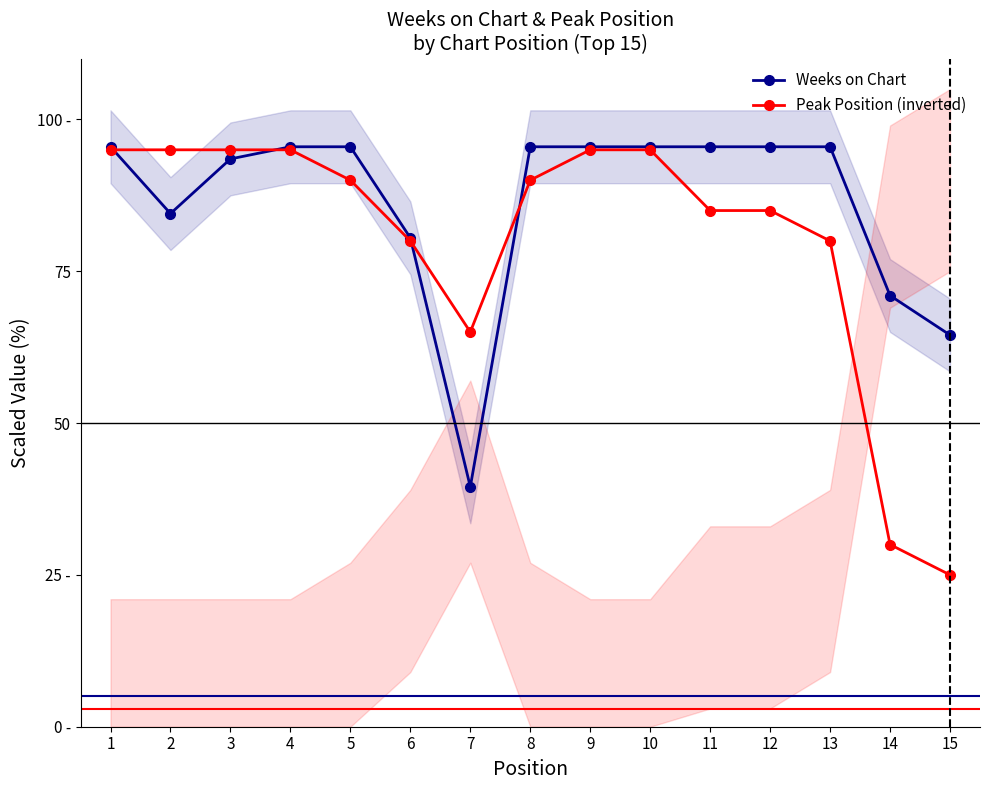

What is the difference between the maximum and second lowest values in the Weeks on Chart series?

31.0